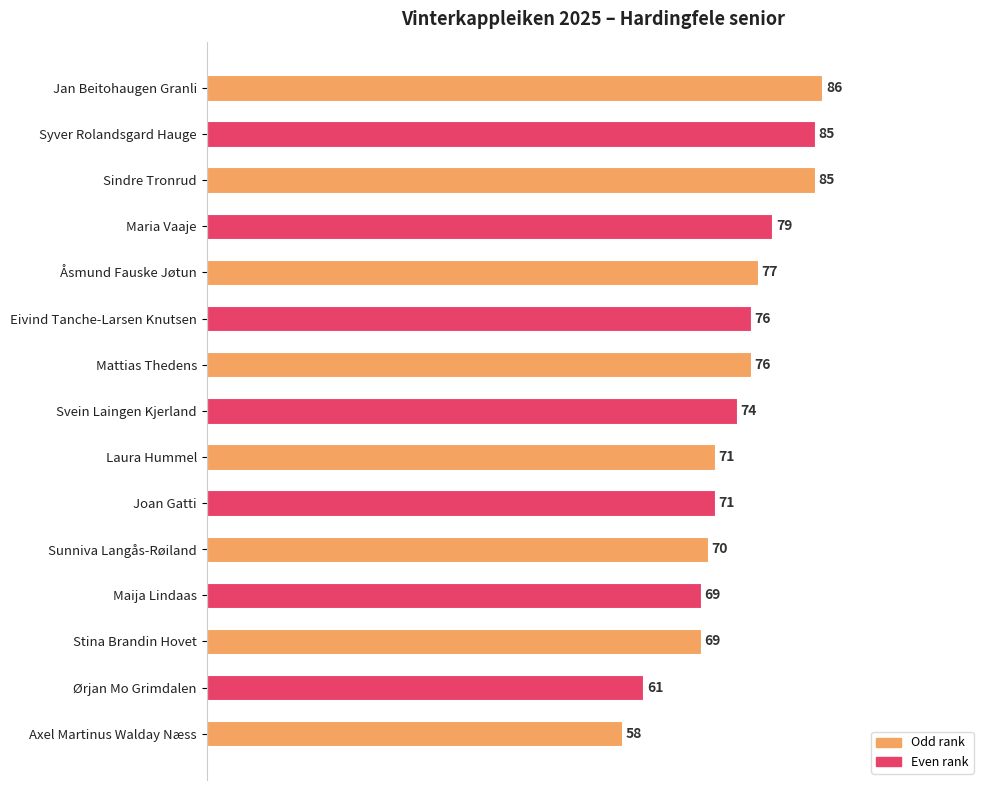

Reading top to bottom, list all the values displayed in this chart.

86	85	85	79	77	76	76	74	71	71	70	69	69	61	58